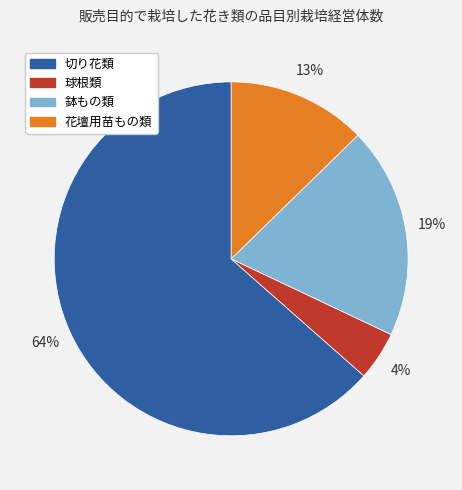

The 切り花類 slice represents 70% of the pie. True or false?

False